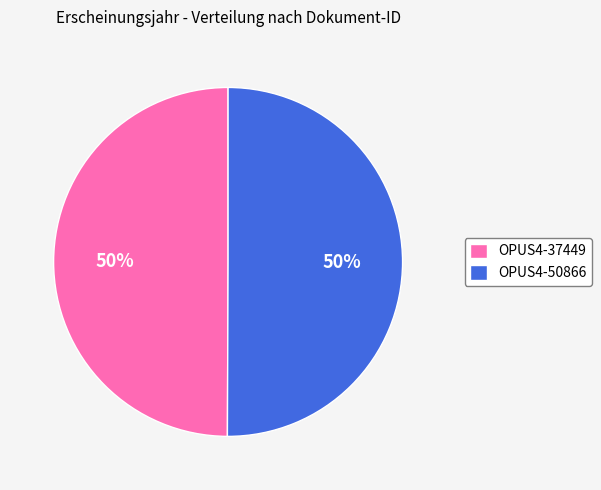

Do OPUS4-50866 and OPUS4-37449 together represent more than half of the pie?

Yes